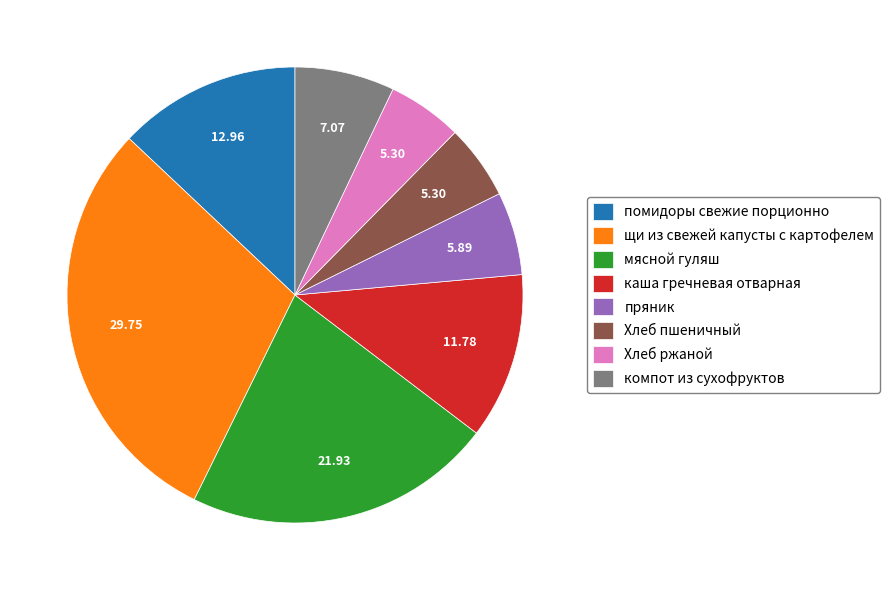

Combined, do Хлеб пшеничный and Хлеб ржаной account for over 50%?

No